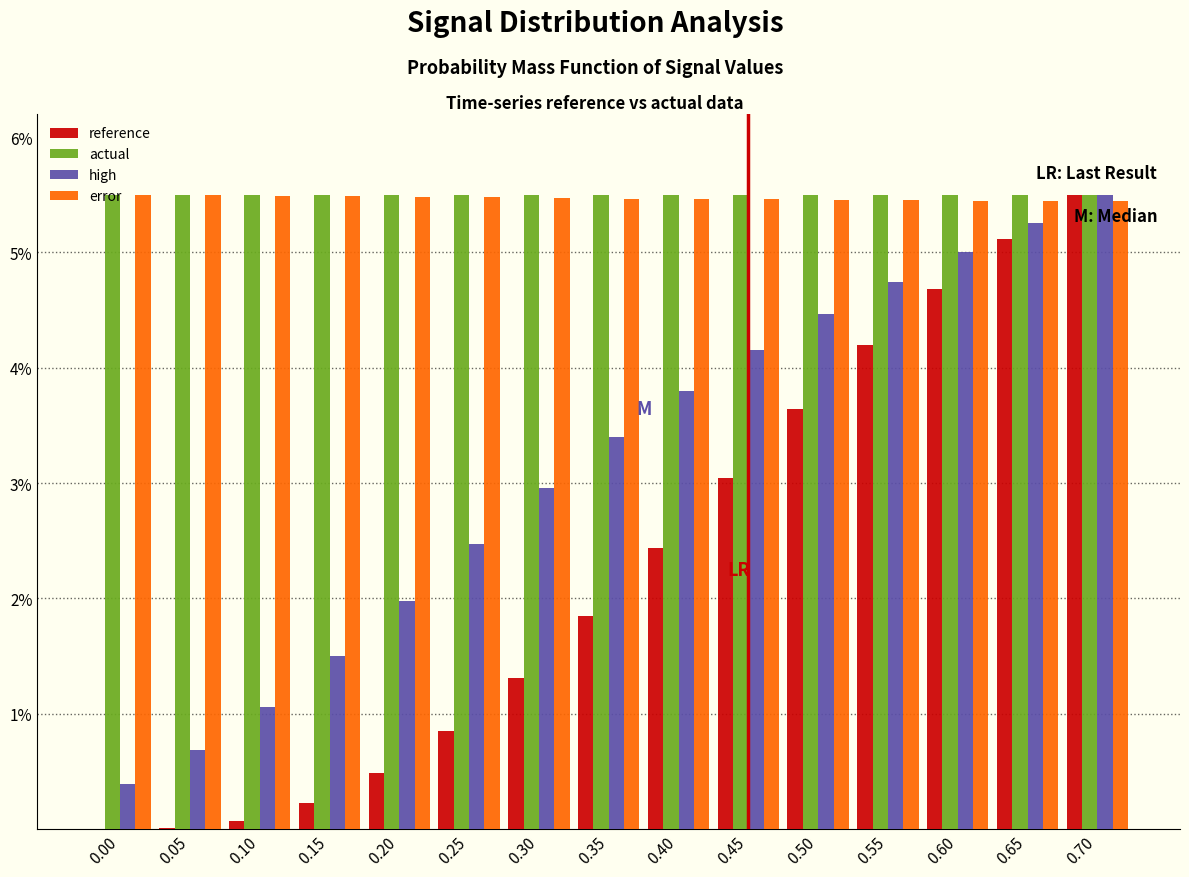

At which category is the sum across all series the highest?

0.70